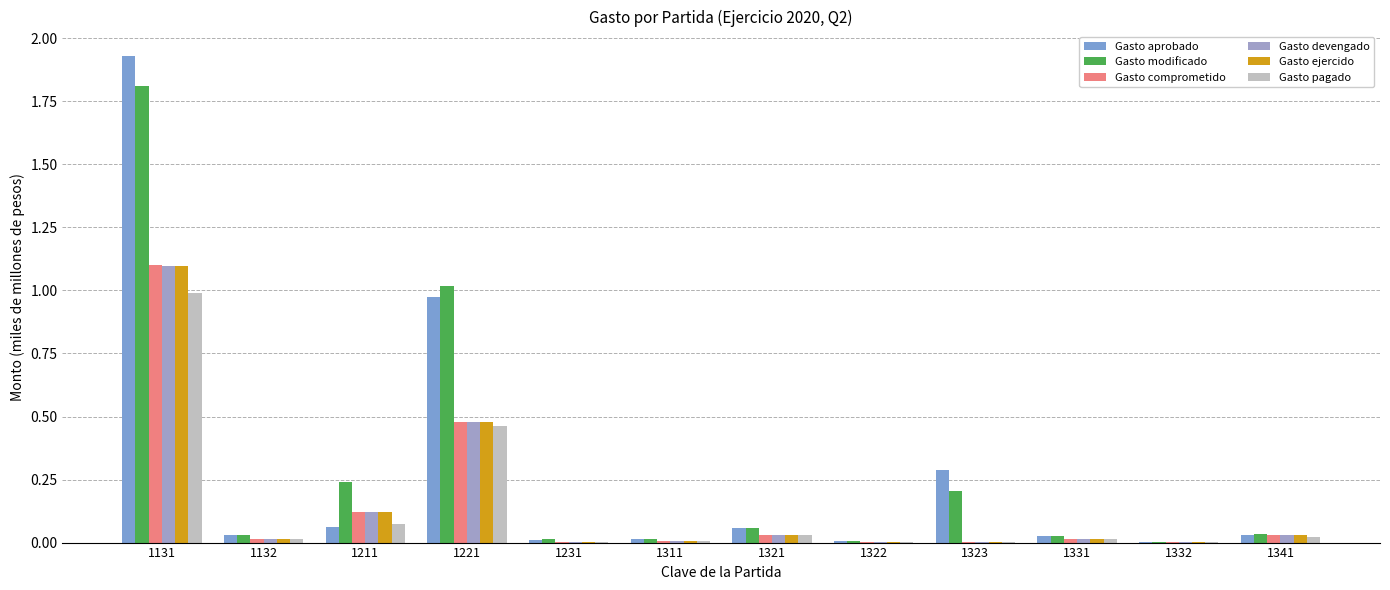

Which category has the highest value in the Gasto comprometido series?

1131